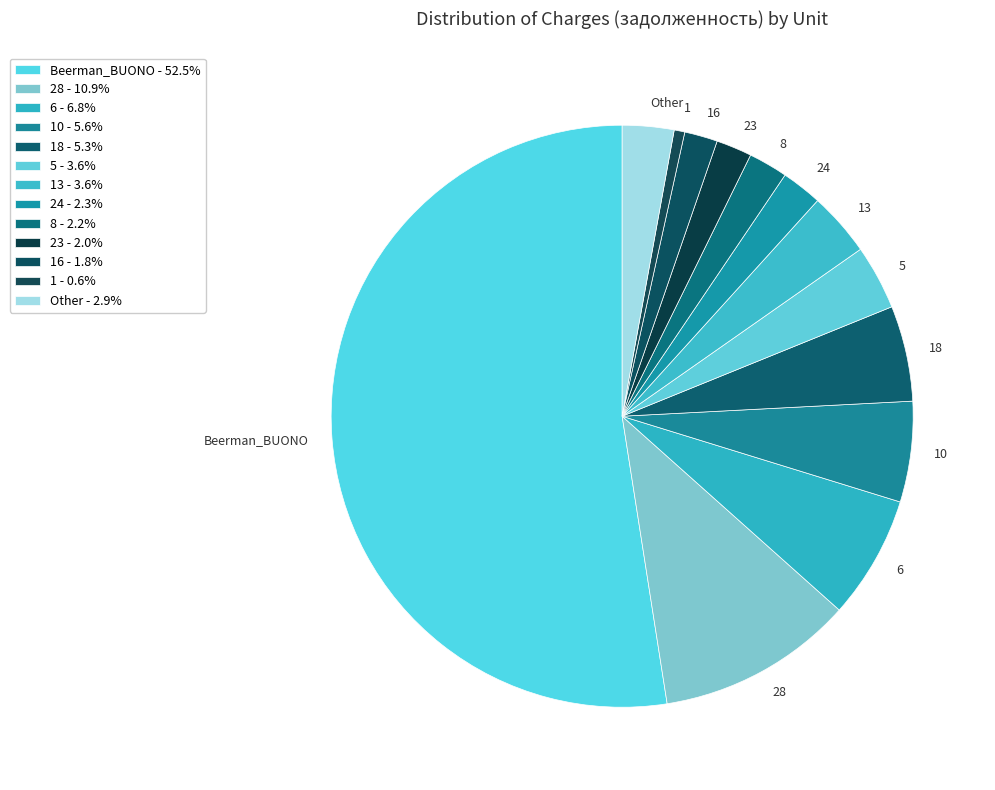

What is the ratio of the value at Beerman_BUONO to the value at 23?

26.5